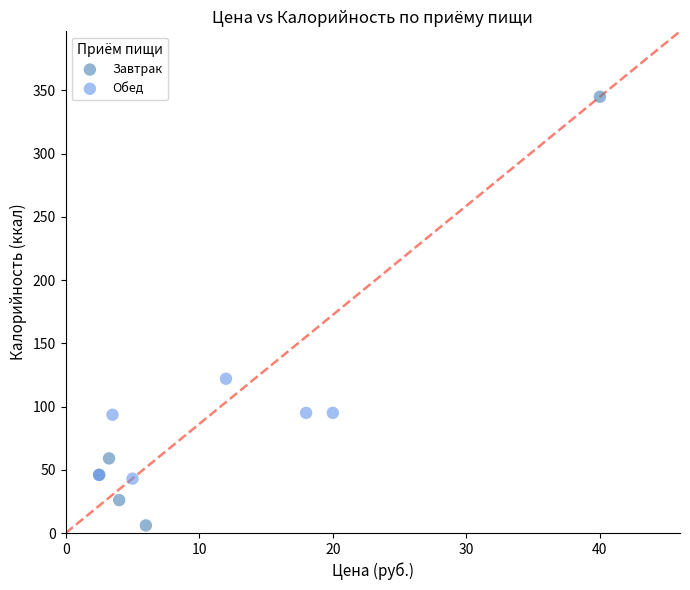

What are all the series names shown in the legend?

Завтрак, Обед